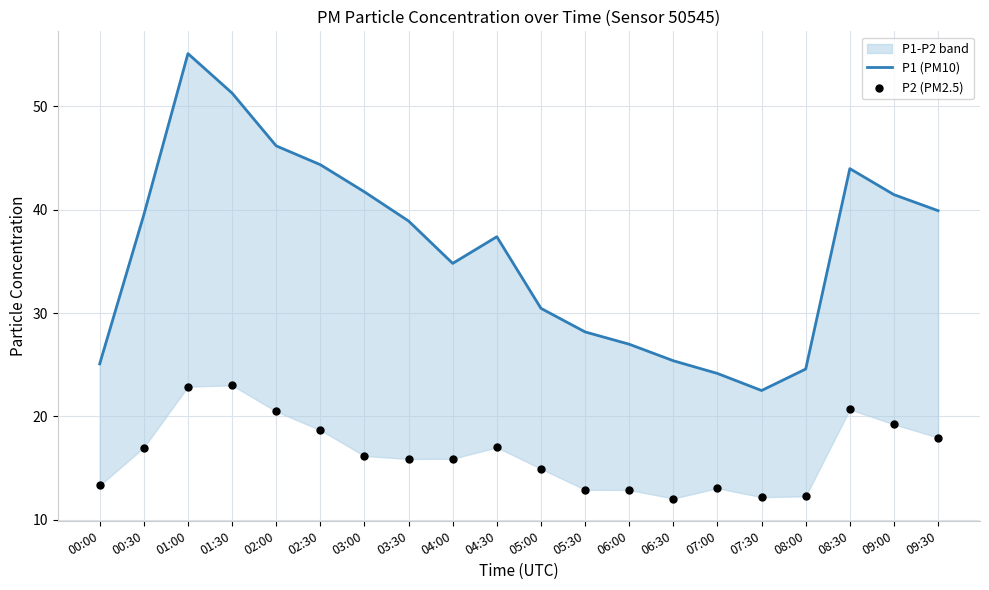

What is the total value across all series at 09:30?

57.8